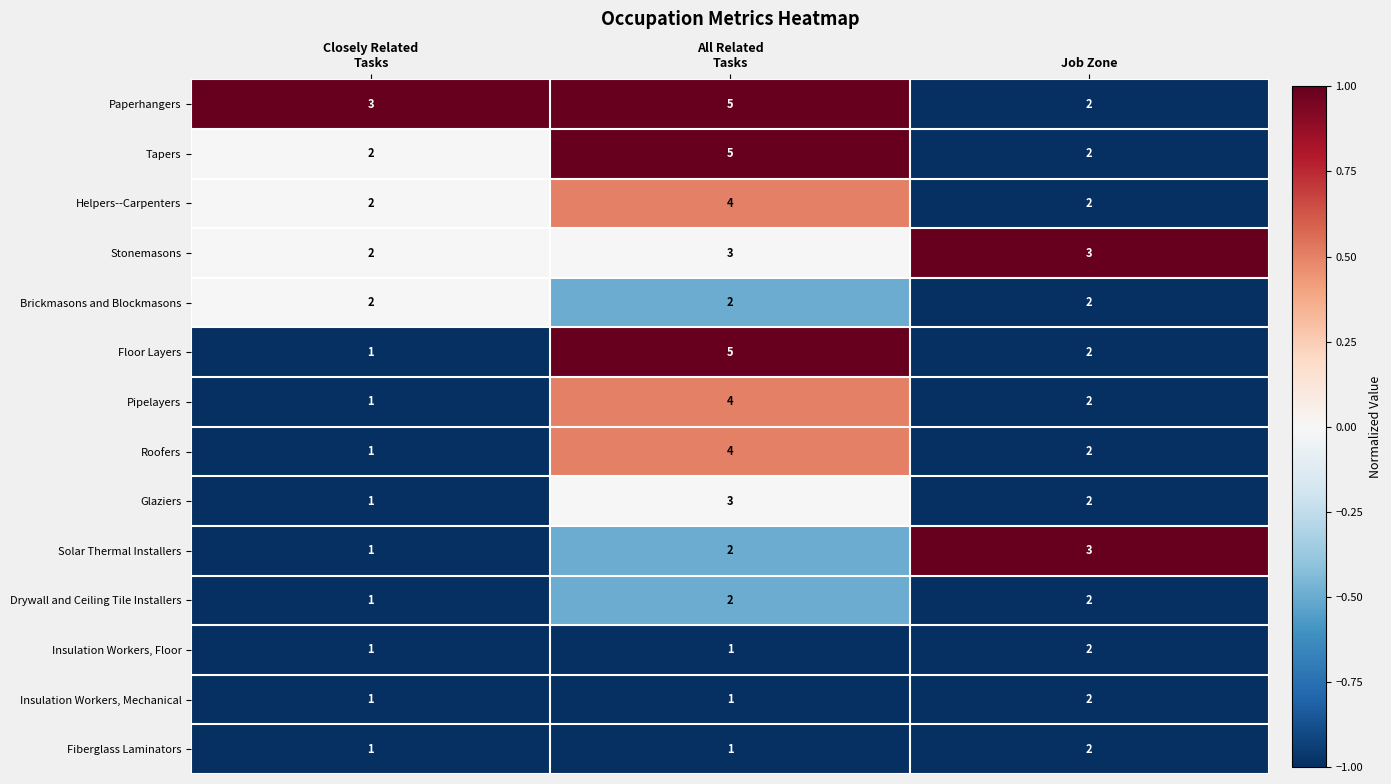

Count the number of data series in this chart.

14